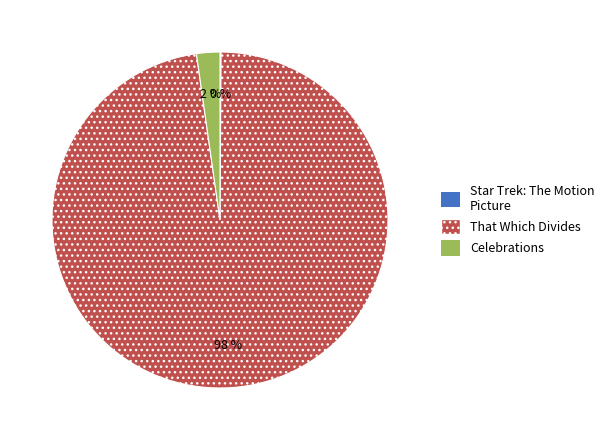

The That Which Divides slice represents 87% of the pie. True or false?

False